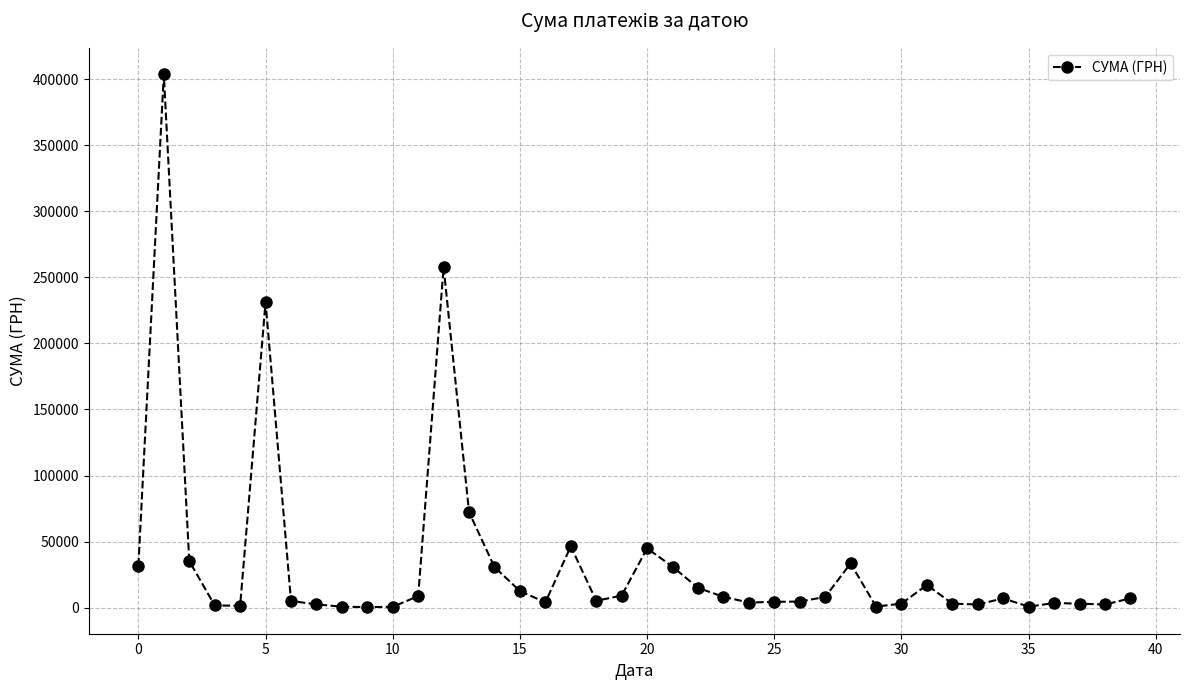

What is the maximum value shown in the chart?

403612.2